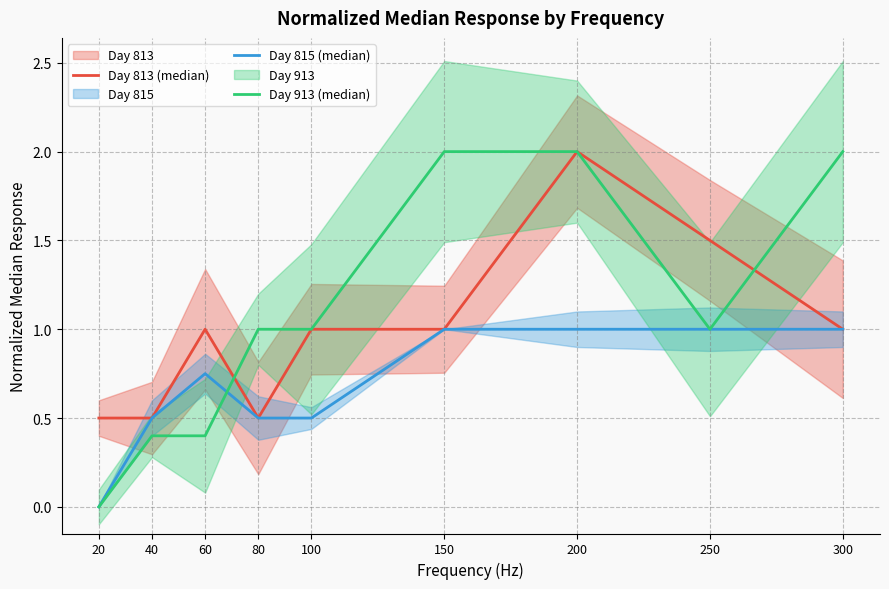

The value of Day 813 (median) at 300 is 1.6. True or false?

False